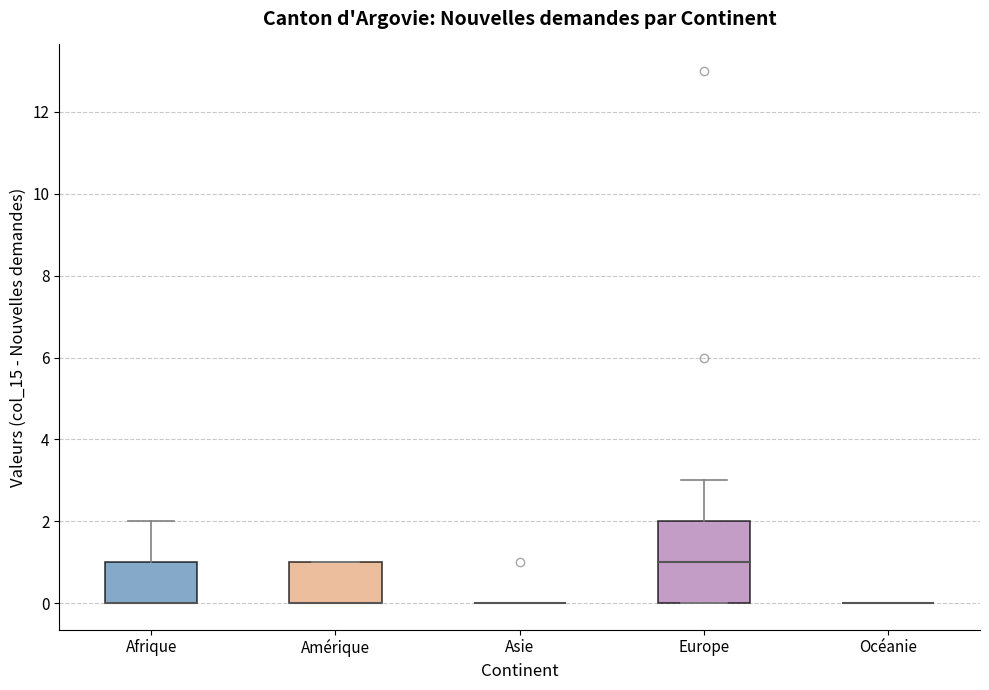

Comparing the boxes themselves (not the whiskers), which one is the tallest?

Europe